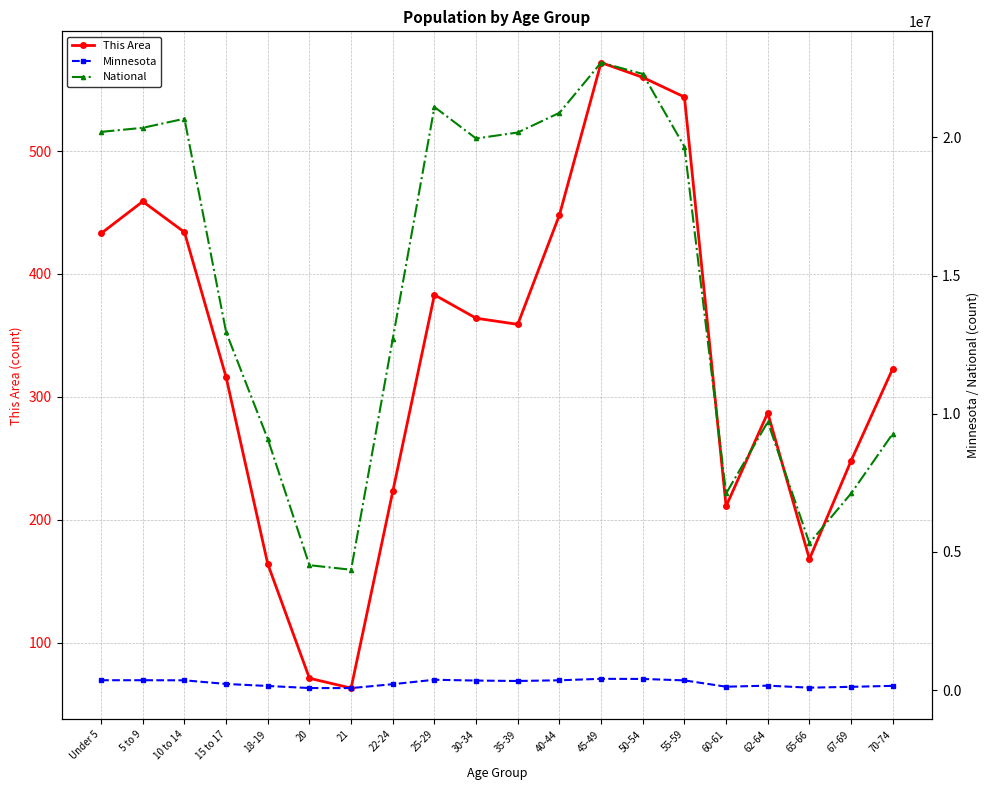

At which category does the chart reach its minimum across all series?

21